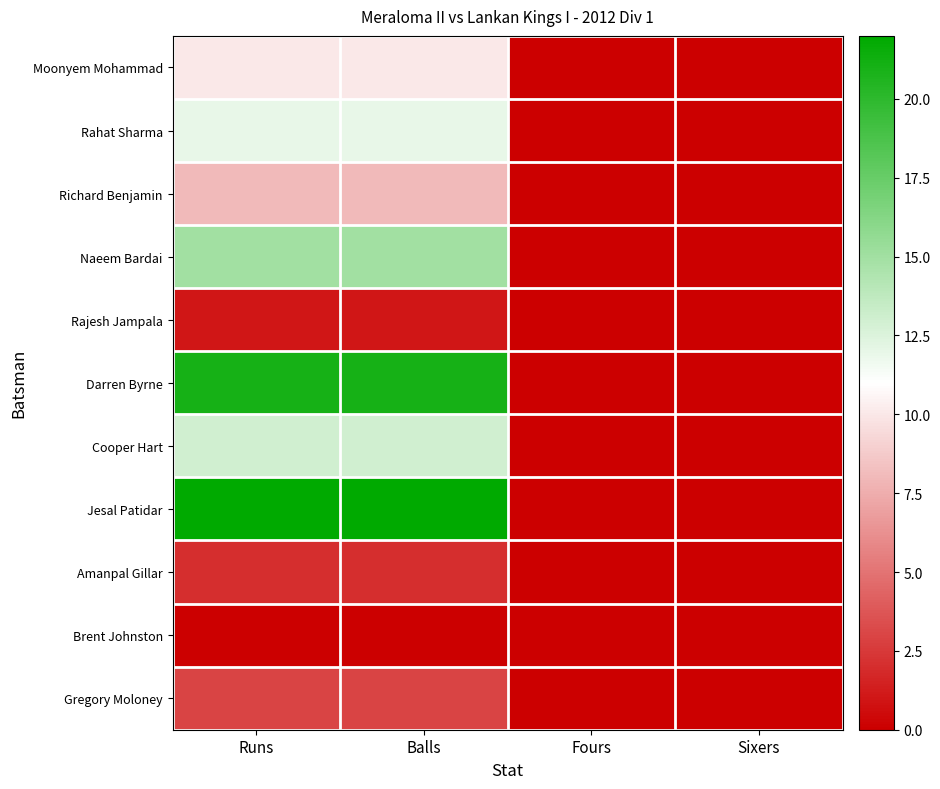

List the series in order of their peak value, lowest first.

Brent Johnston, Rajesh Jampala, Amanpal Gillar, Gregory Moloney, Richard Benjamin, Moonyem Mohammad, Rahat Sharma, Cooper Hart, Naeem Bardai, Darren Byrne, Jesal Patidar